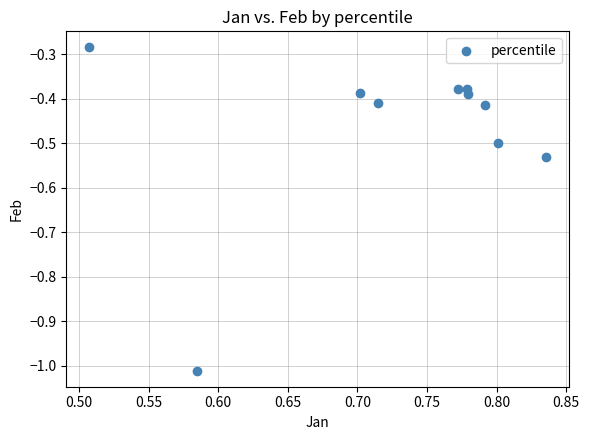

What is the average X value?

0.7